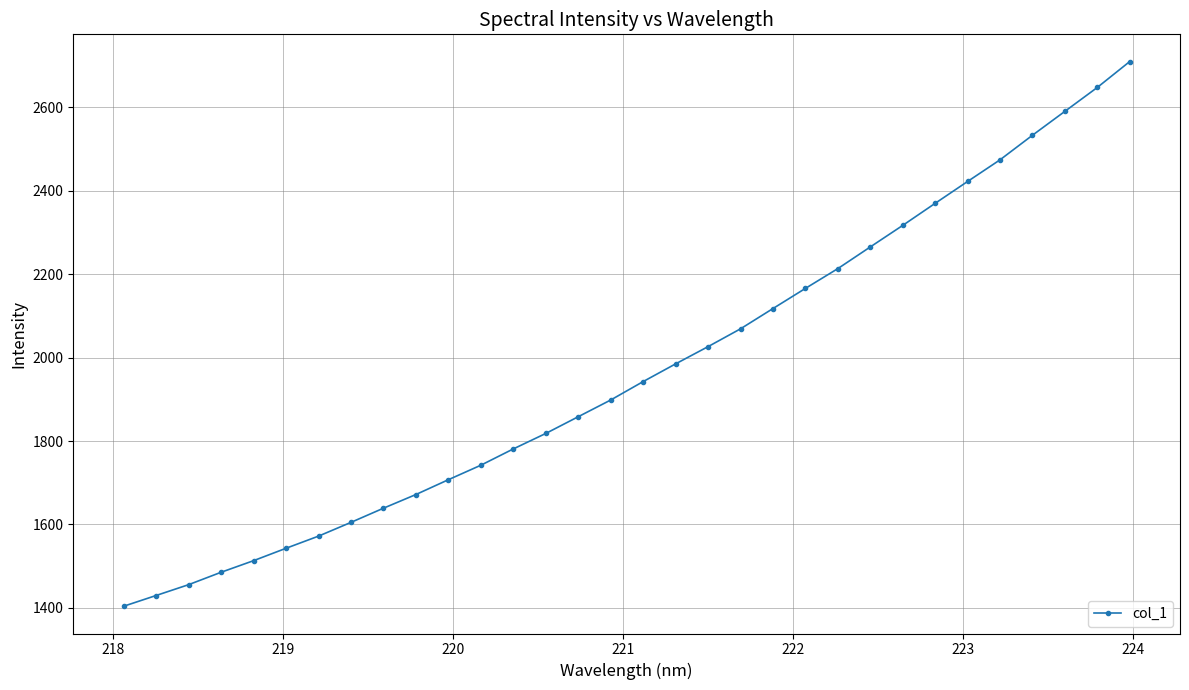

How many lines are shown in the chart?

1